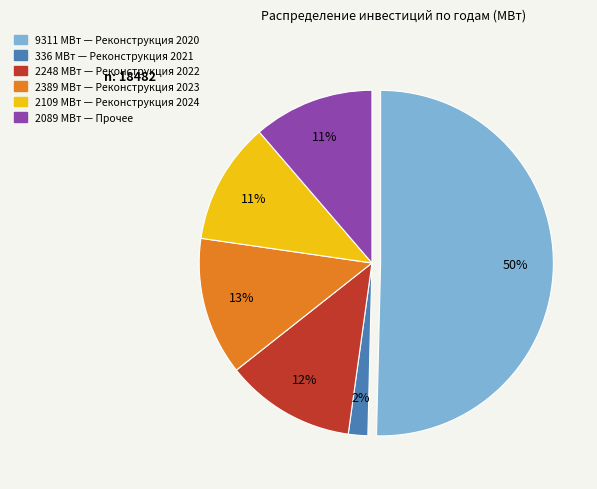

To the nearest percent, what portion does Реконструкция 2021 (336 МВт) represent?

2%